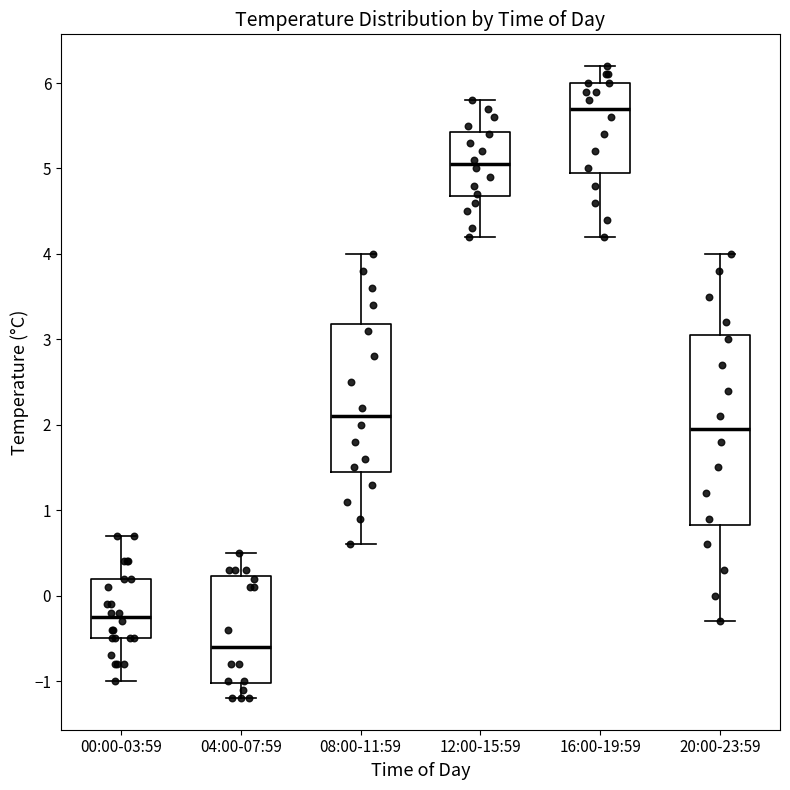

Which box's median line is the highest?

16:00-19:59